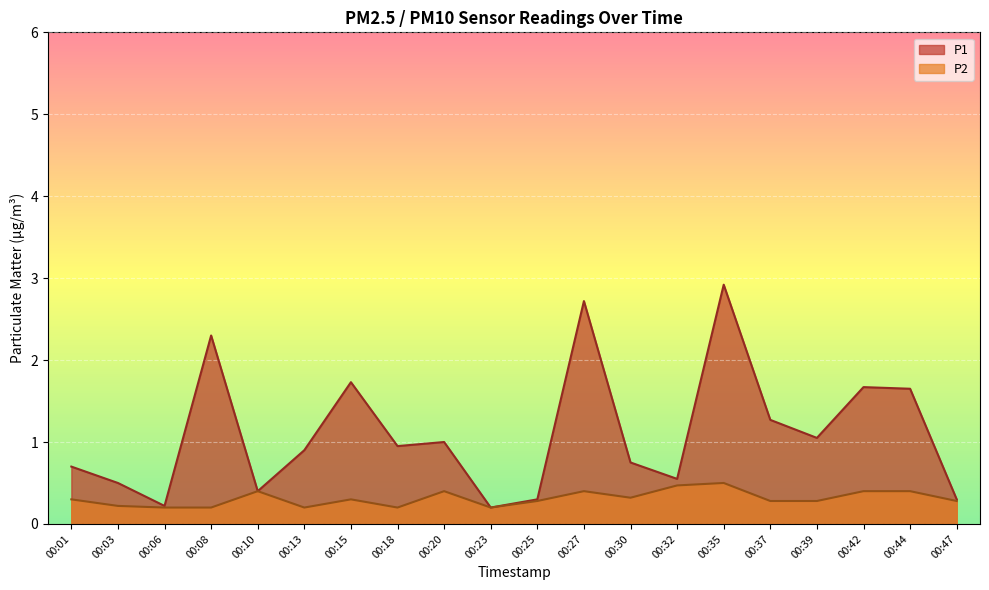

How many lines are shown in the chart?

2